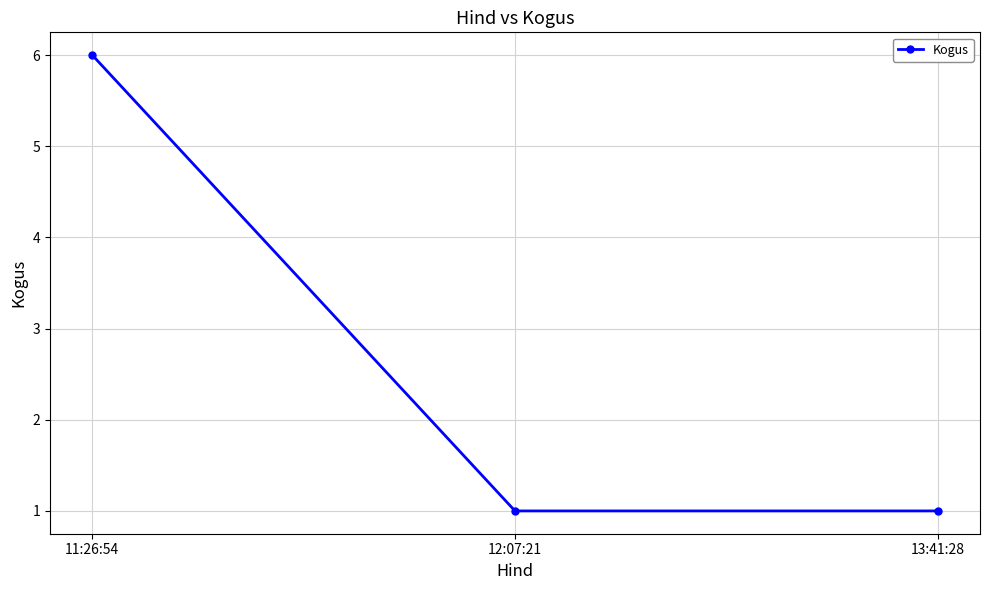

What is the sum of the values at 13:41:28 and 12:07:21?

2